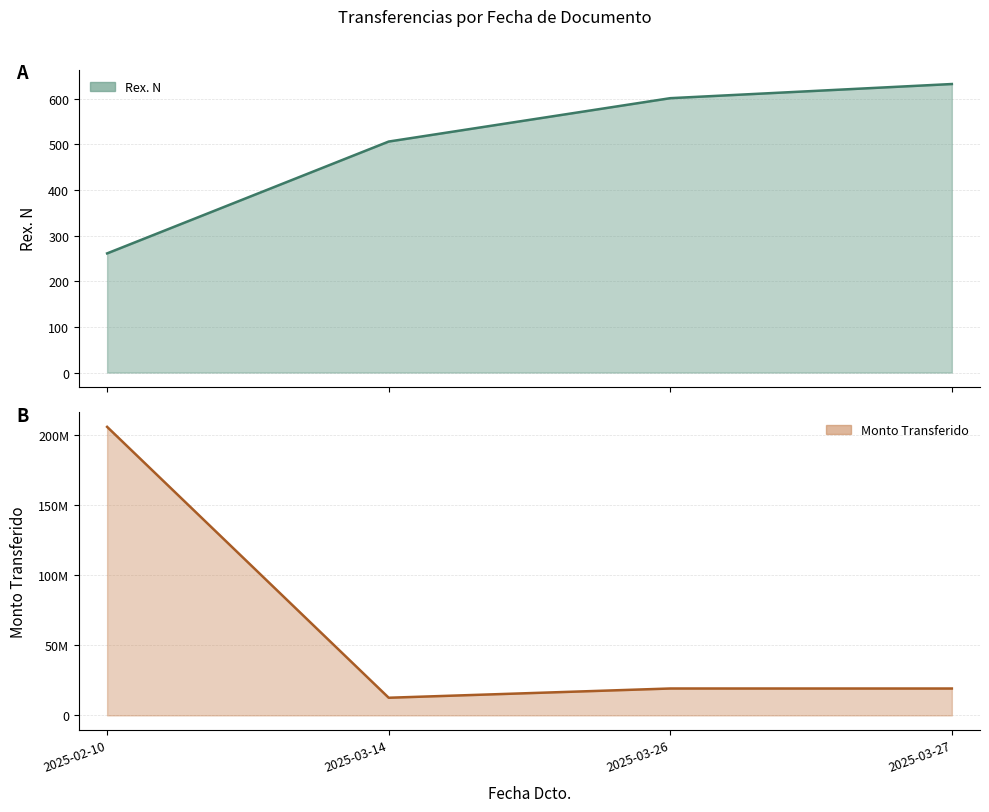

Reading left to right, list all the values displayed in this chart.

Rex. N: 261	506	601	632
Monto Transferido: 206163712	12598635	19210000	19194000